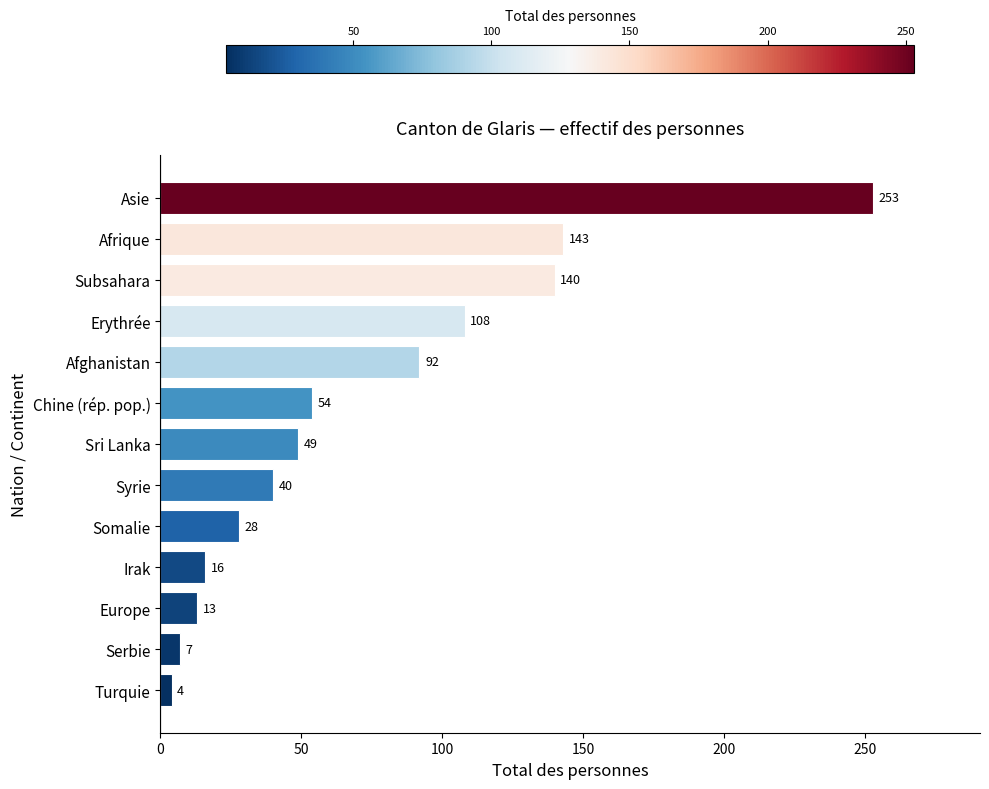

How many distinct data groups are displayed?

1